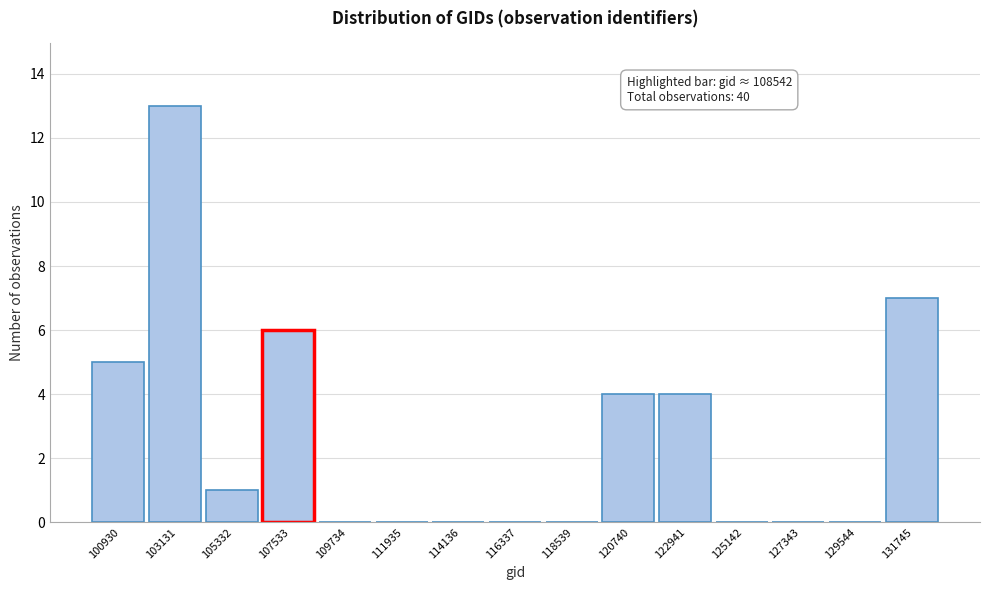

Reading left to right, transcribe all the data shown in this chart.

100930=5	103131=13	105332=1	107533=6	109734=0	111935=0	114136=0	116337=0	118539=0	120740=4	122941=4	125142=0	127343=0	129544=0	131745=7